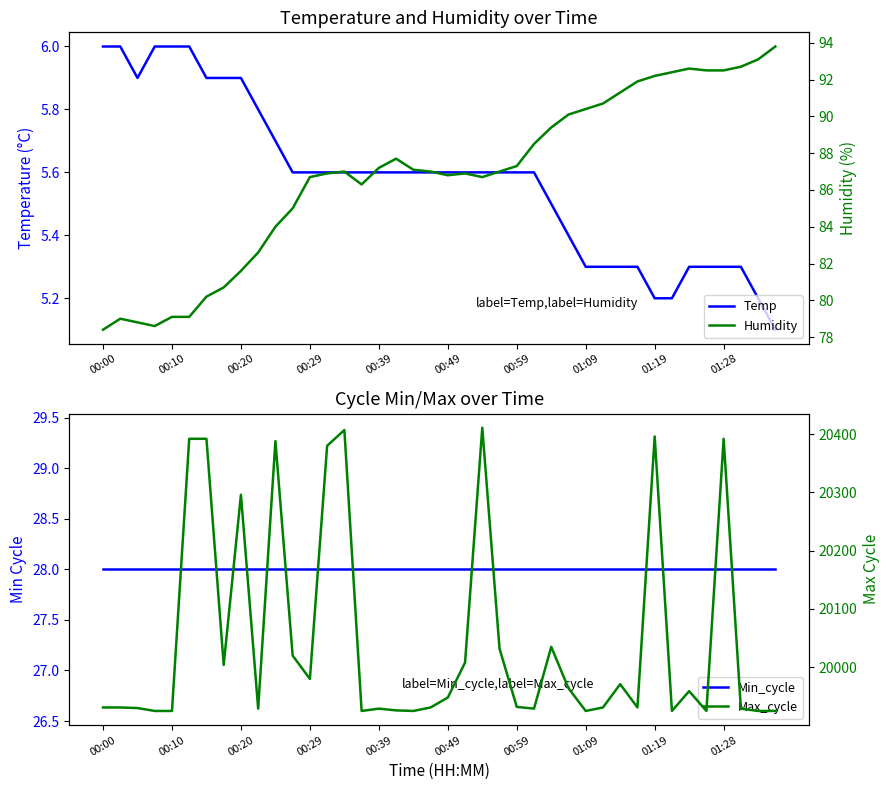

What is the highest value of the Temp series?

6.0